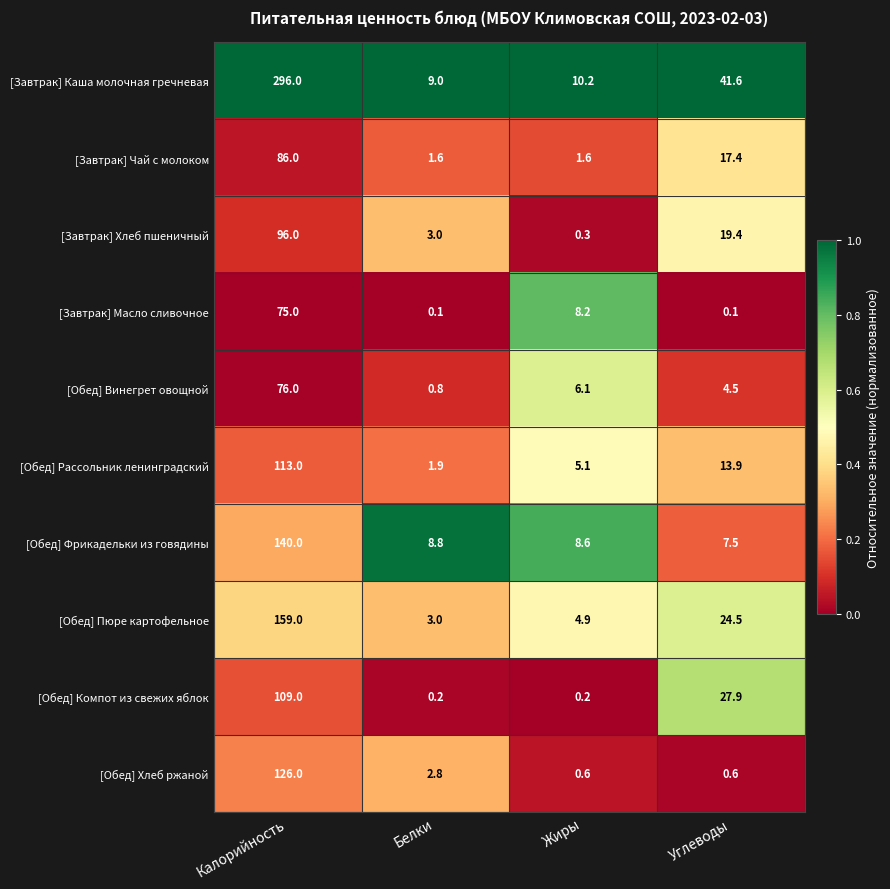

Where does the [Обед] Винегрет овощной series first go above 6?

Калорийность